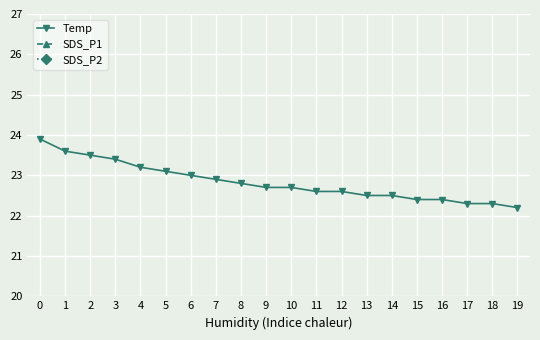

Which has a higher value, 4 or 14?

4